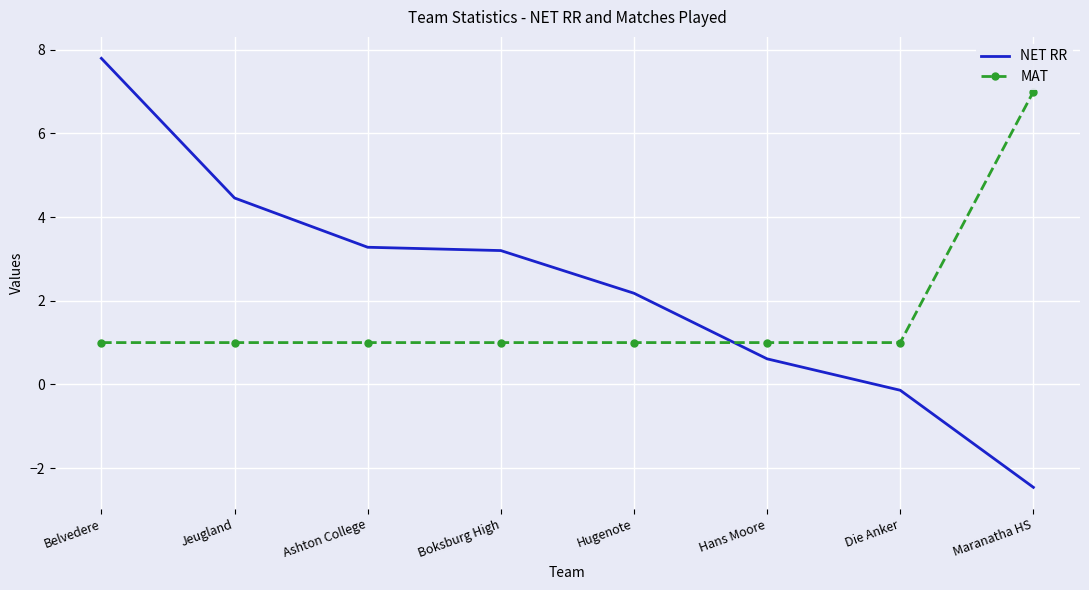

What value does the NET RR series have at Jeugland?

4.5